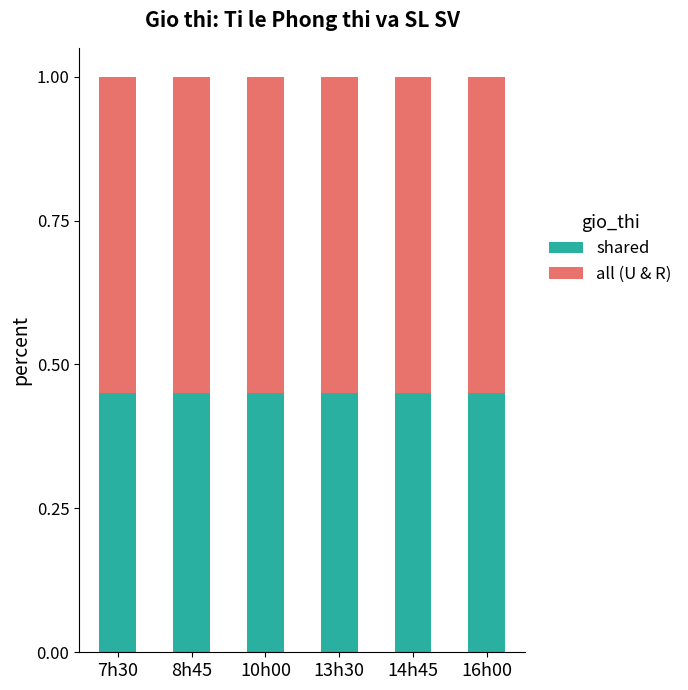

What is the total value across all series at 16h00?

1.0